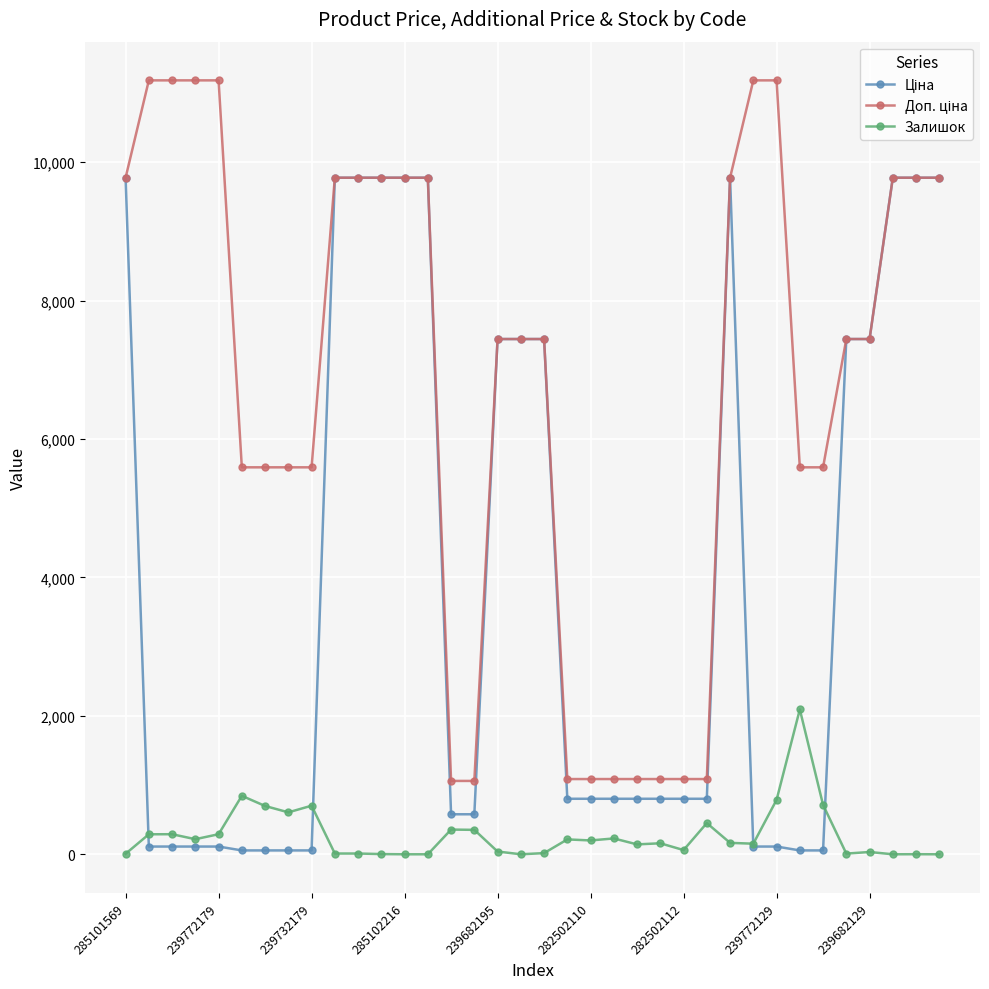

How many categories are shown in the chart?

36